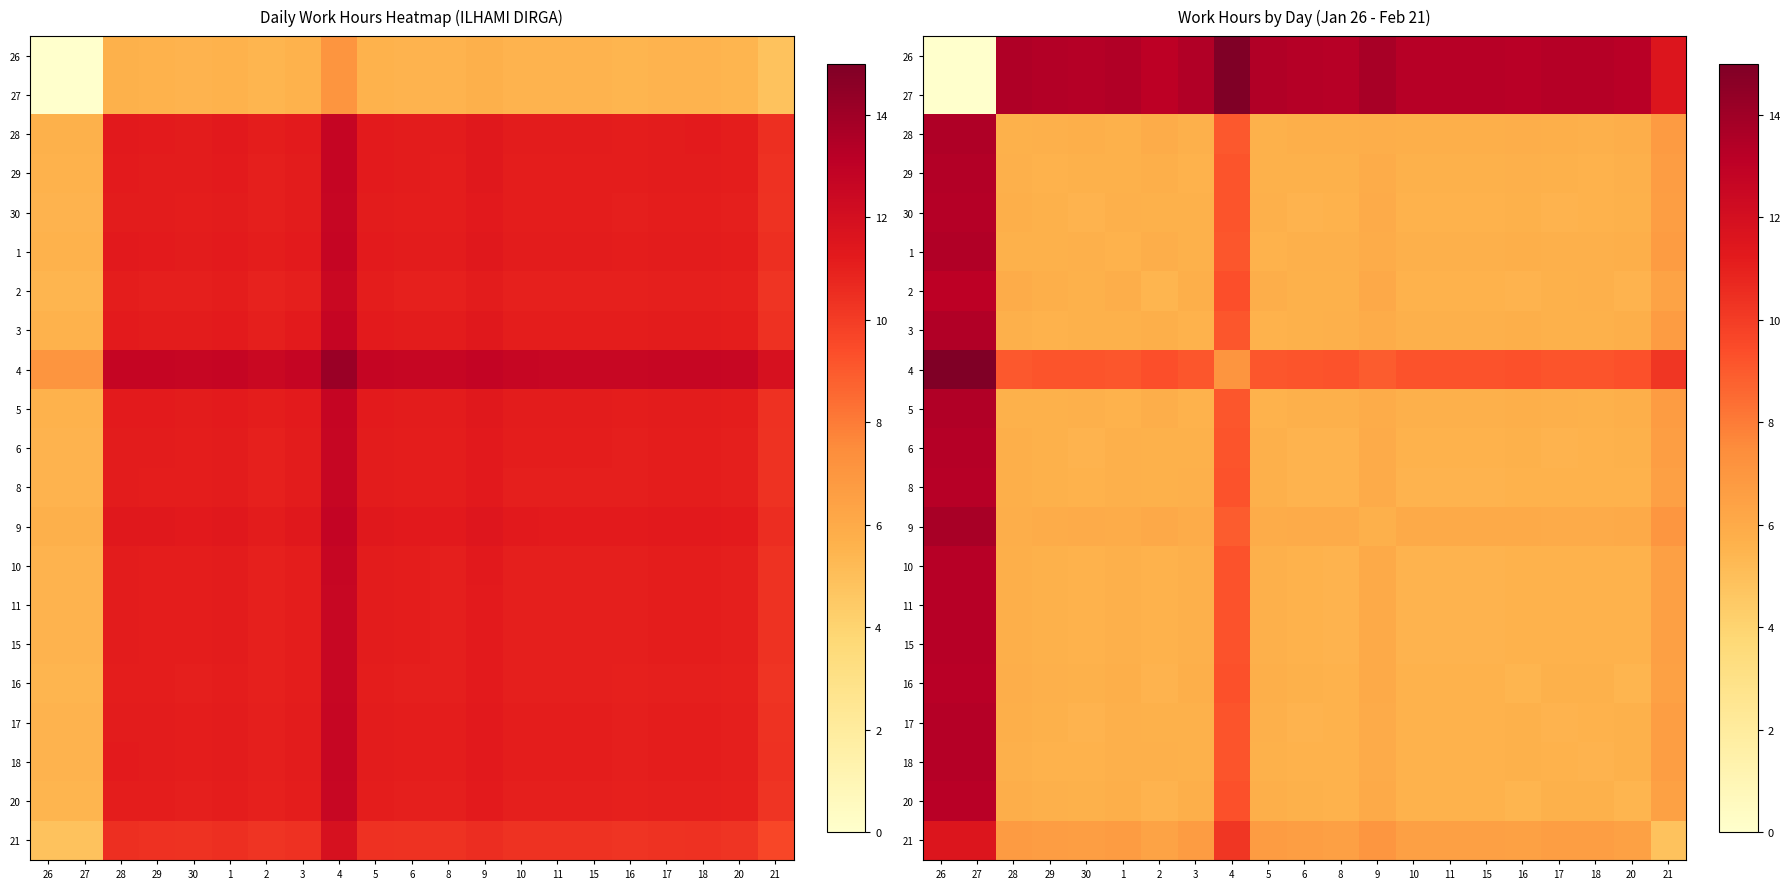

Is it true that 20 equals 7.8 at 27?

False